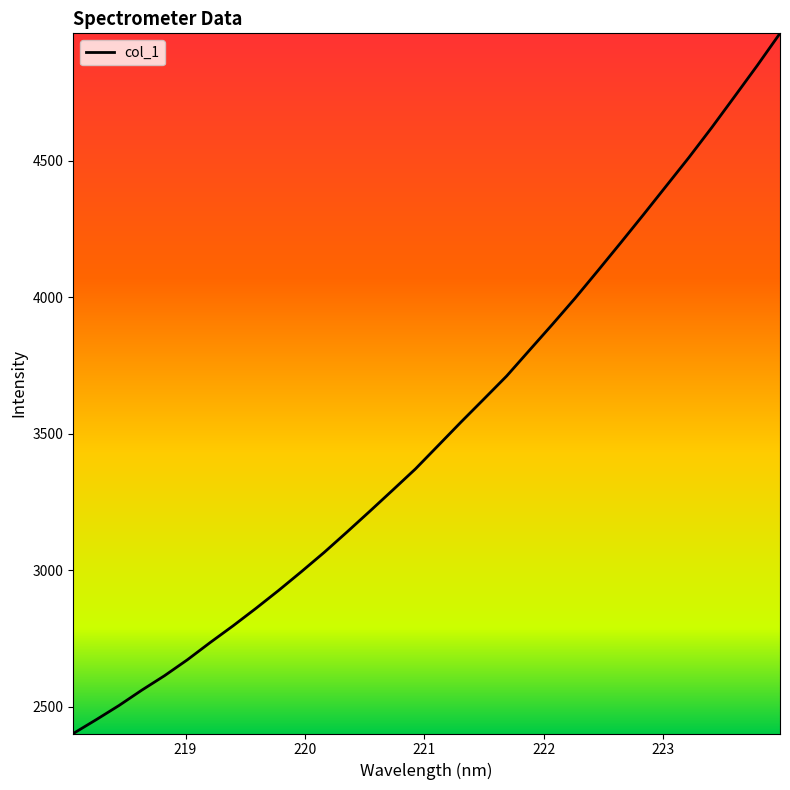

What is the smallest value displayed?

2401.6